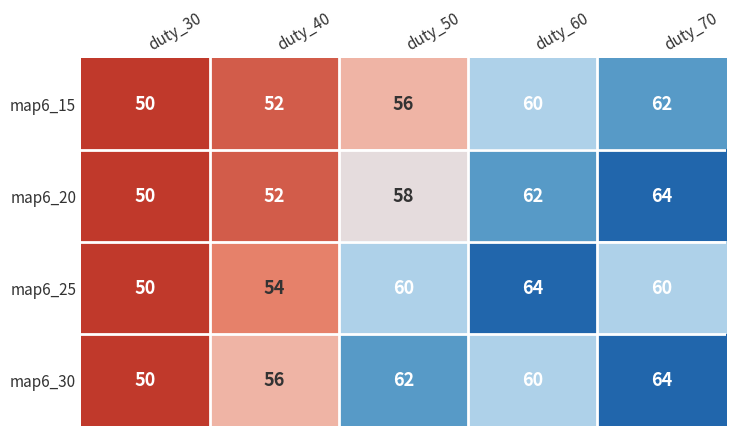

What is the average value of the map6_25 series?

58